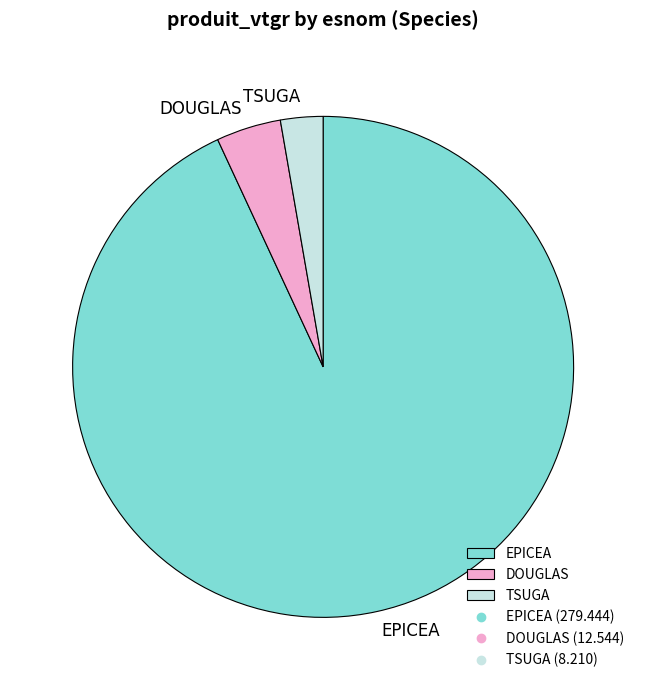

Between TSUGA and EPICEA, which is larger?

EPICEA